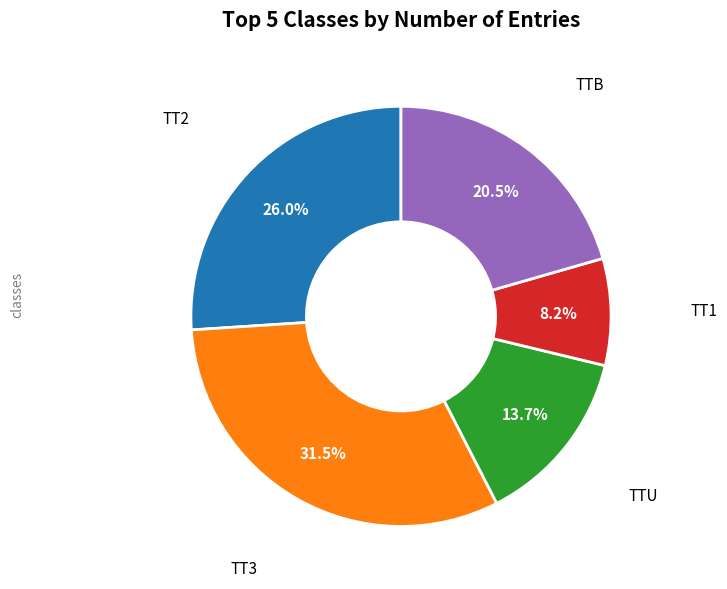

Is there any slice that represents more than half of the pie?

No